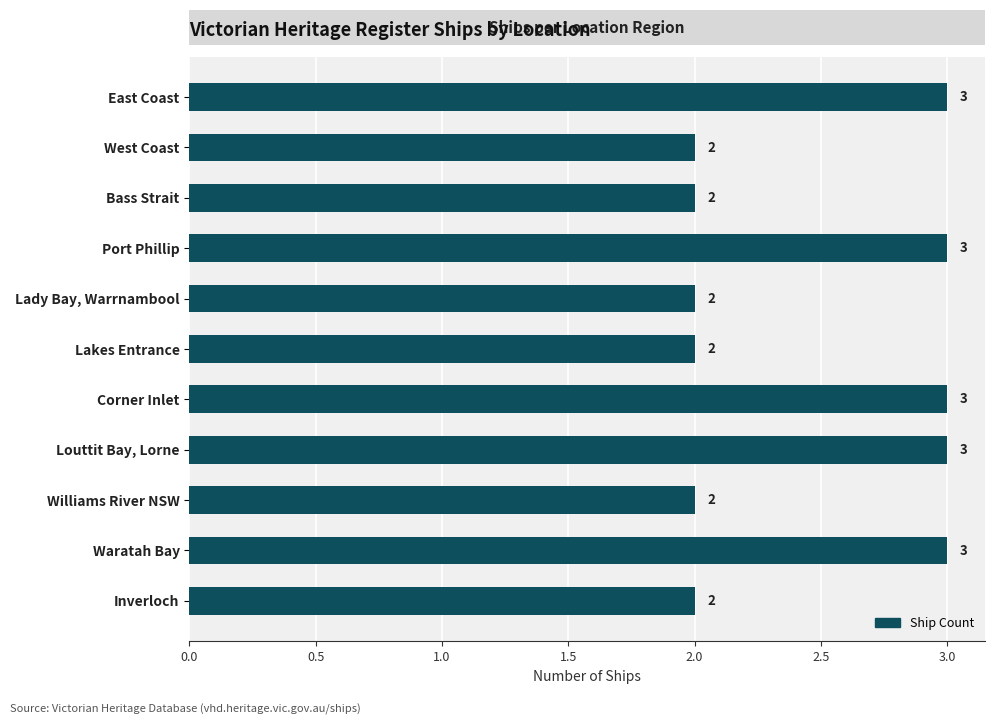

The chart shows a value of 1 at Lady Bay, Warrnambool. True or false?

False